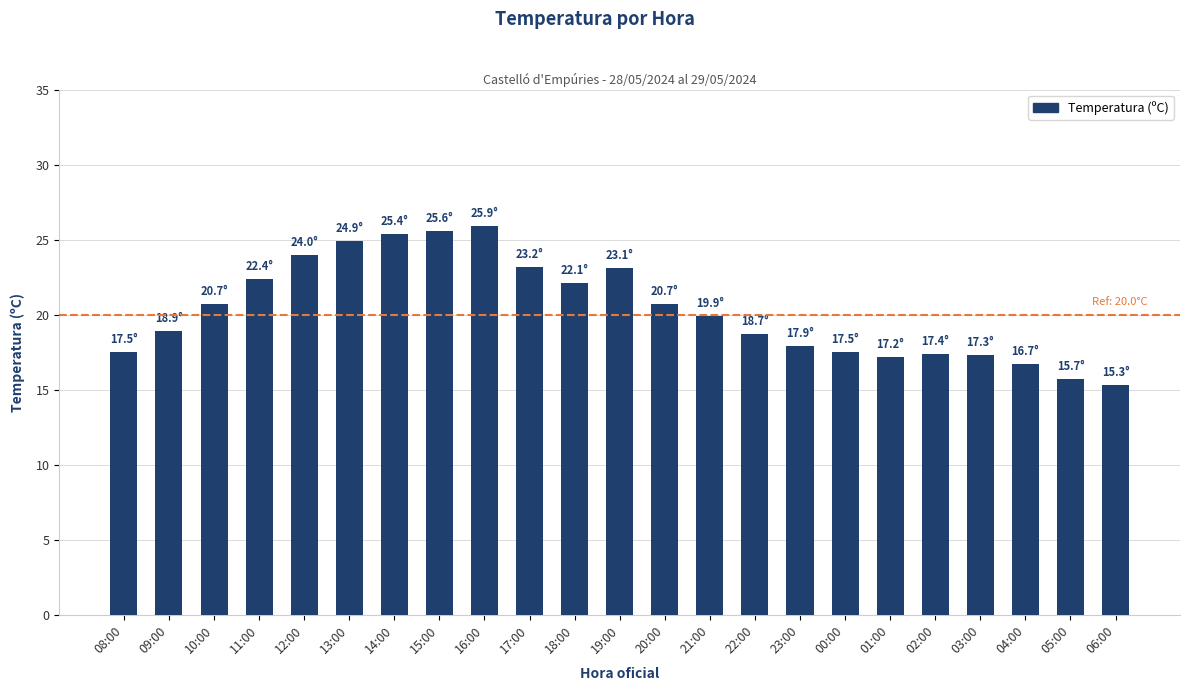

Are the bars grouped side by side (vs. stacked)?

No